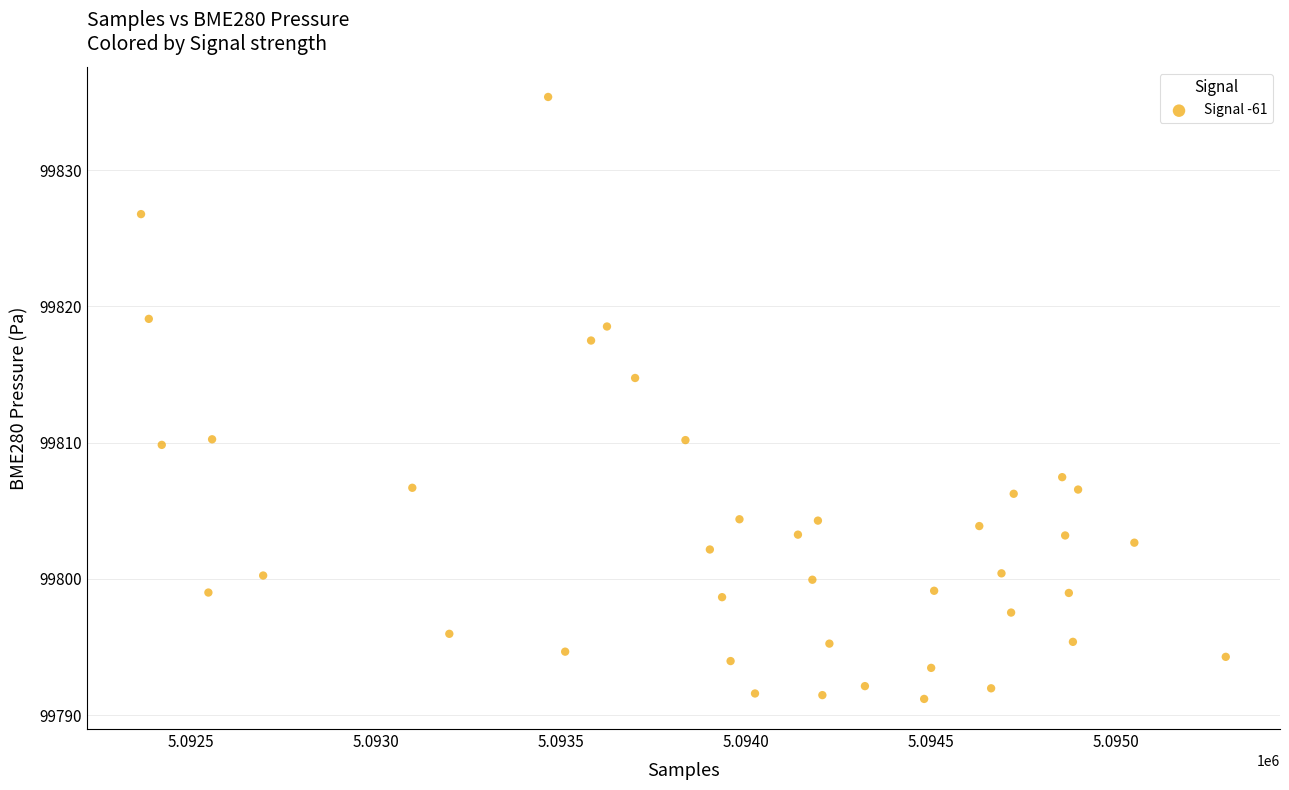

What Y value in the scatter plot is closest to 99813?

99814.8